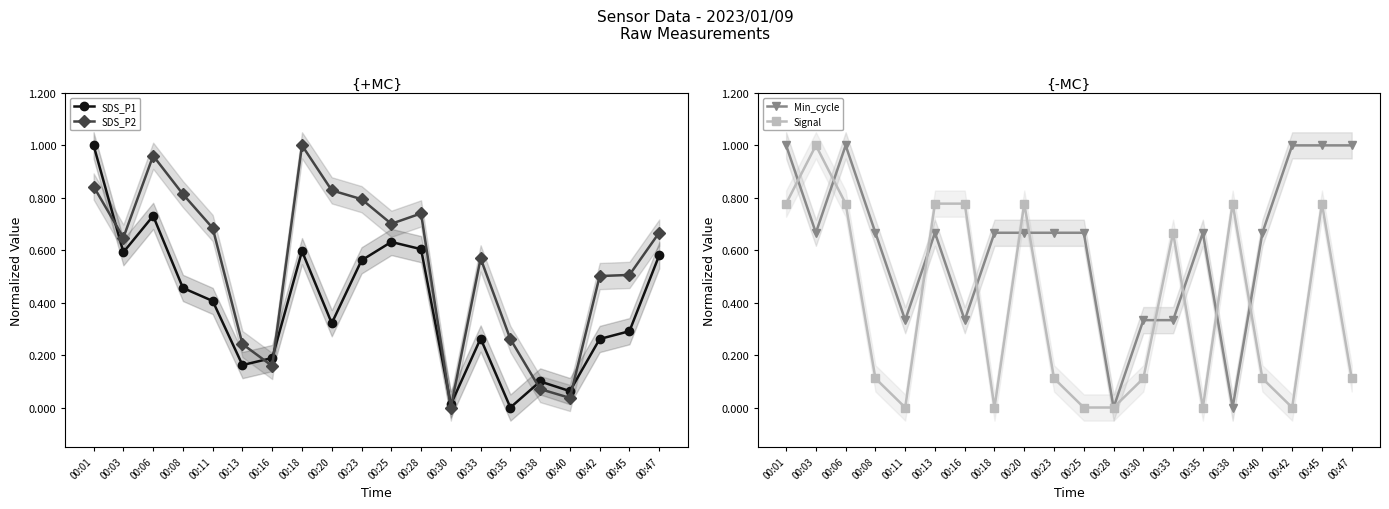

What is the average value of the Min_cycle series?

0.6